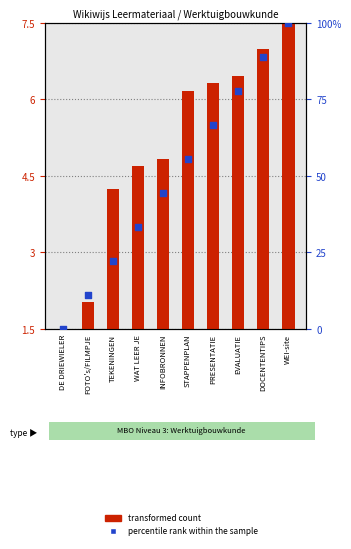

Which series has the largest total across all categories?

percentile rank within the sample